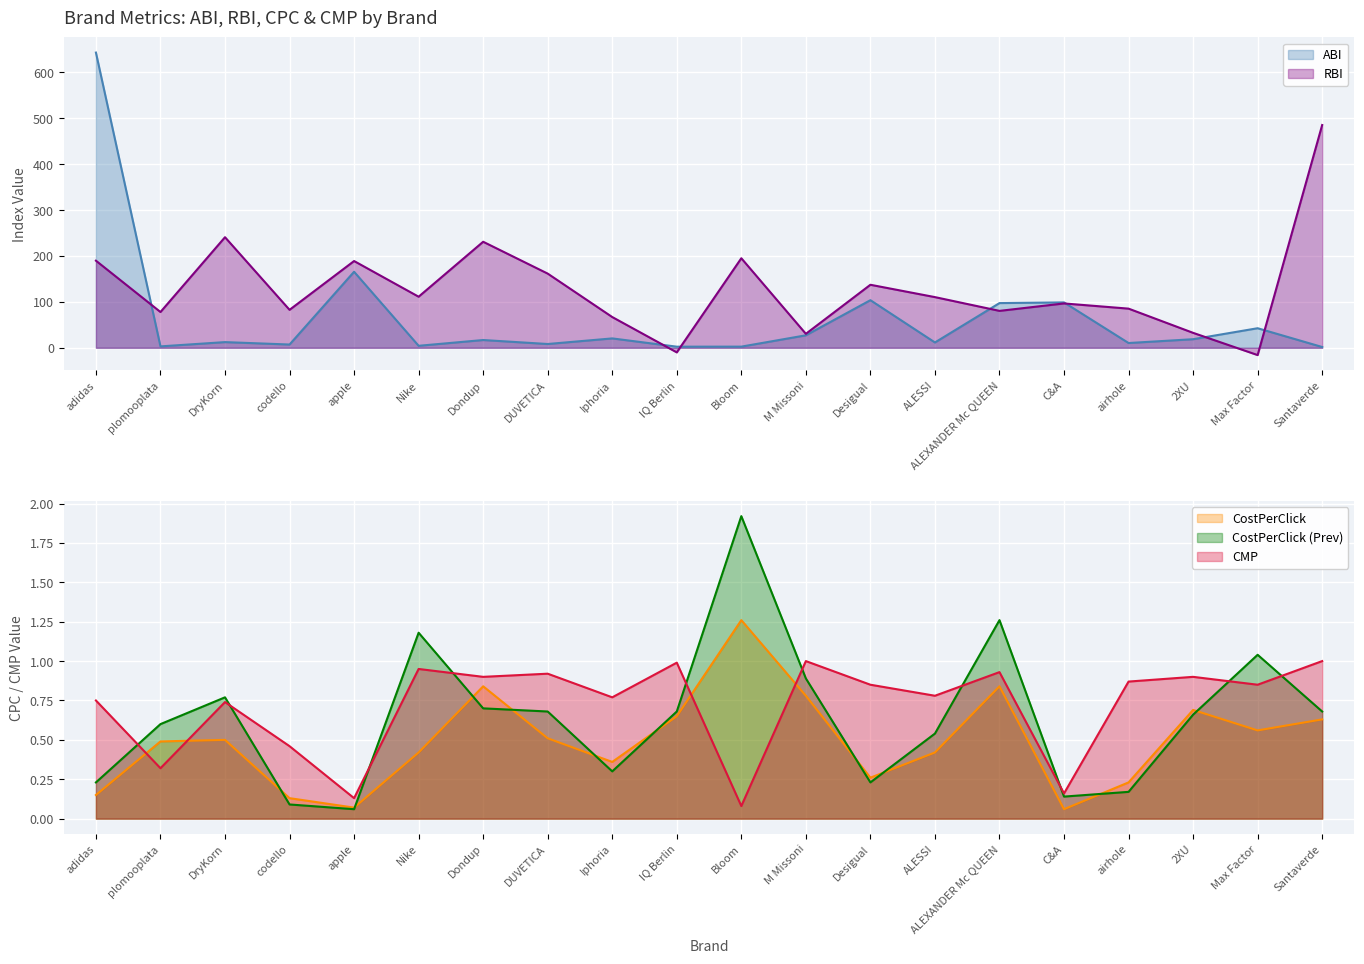

At which category is the sum across all series the highest?

adidas